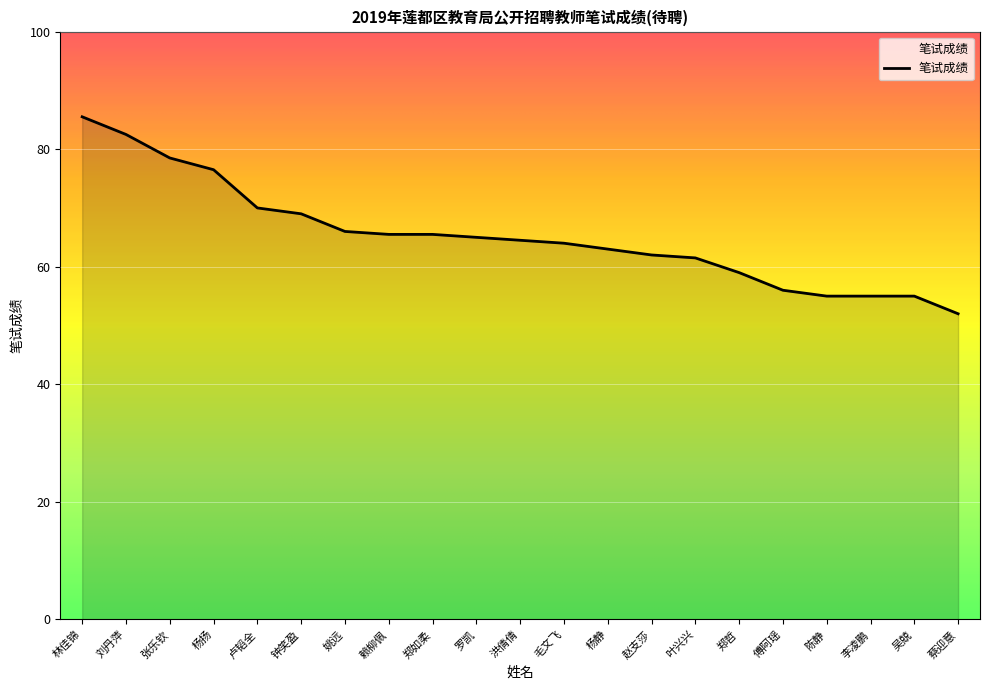

What is the ratio of the value at 姚远 to the value at 陈静?

1.2